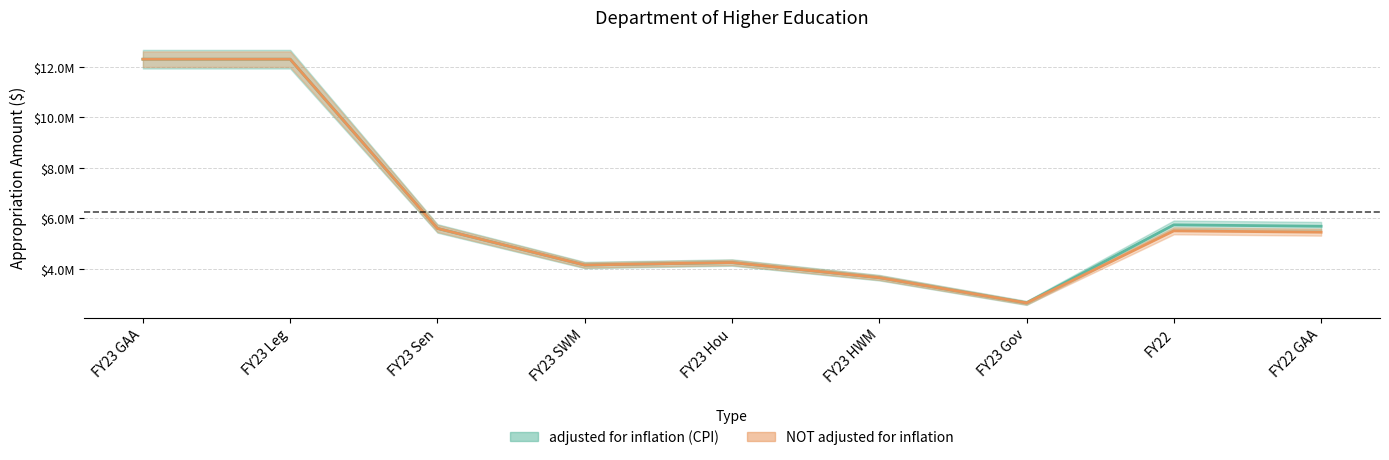

What is the difference between the second highest and minimum values in the adjusted for inflation (CPI) series?

9650000